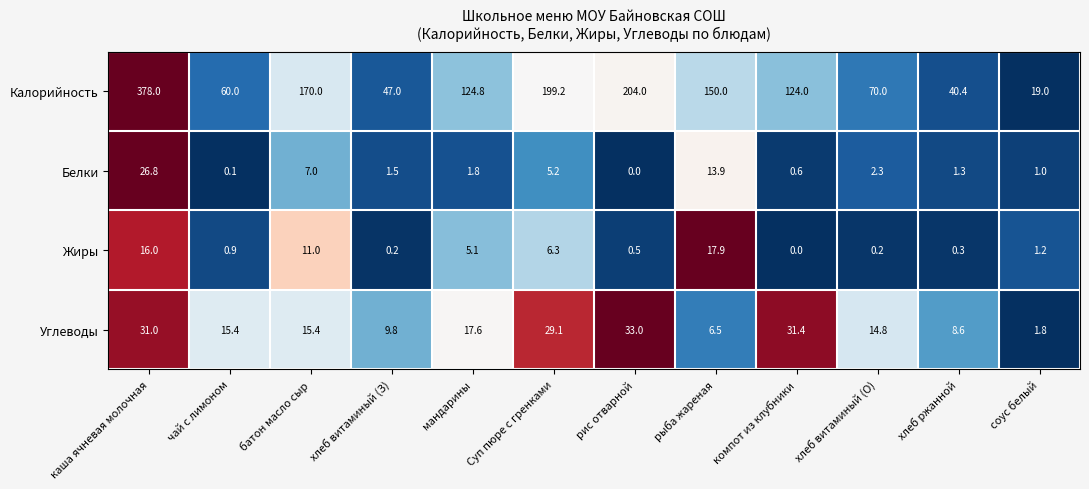

At which label does Углеводы first exceed 15?

каша ячневая молочная